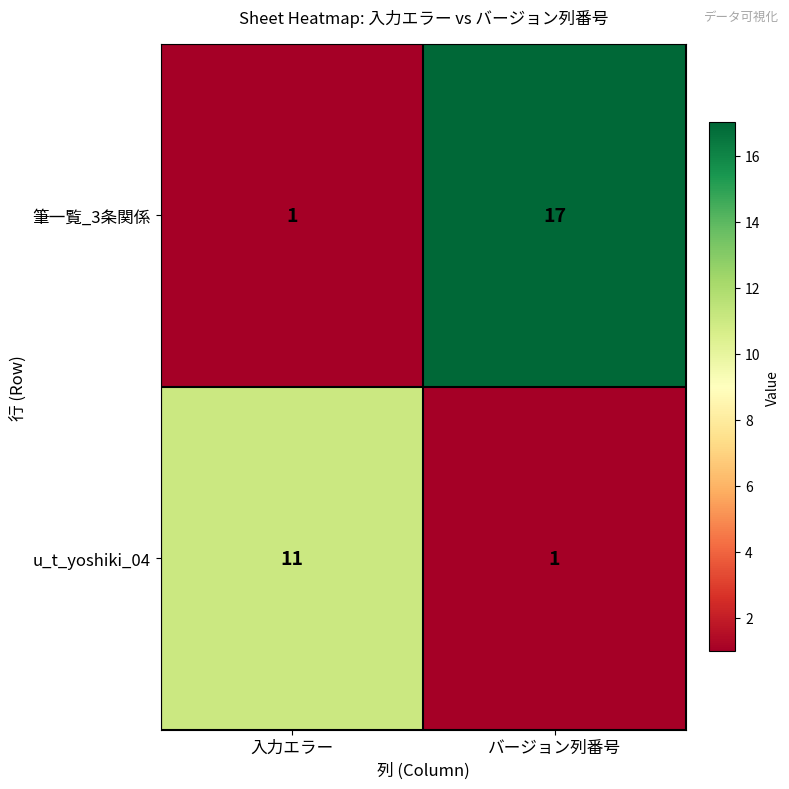

Reading left to right, extract all data points from this chart.

筆一覧_3条関係: 1	17
u_t_yoshiki_04: 11	1